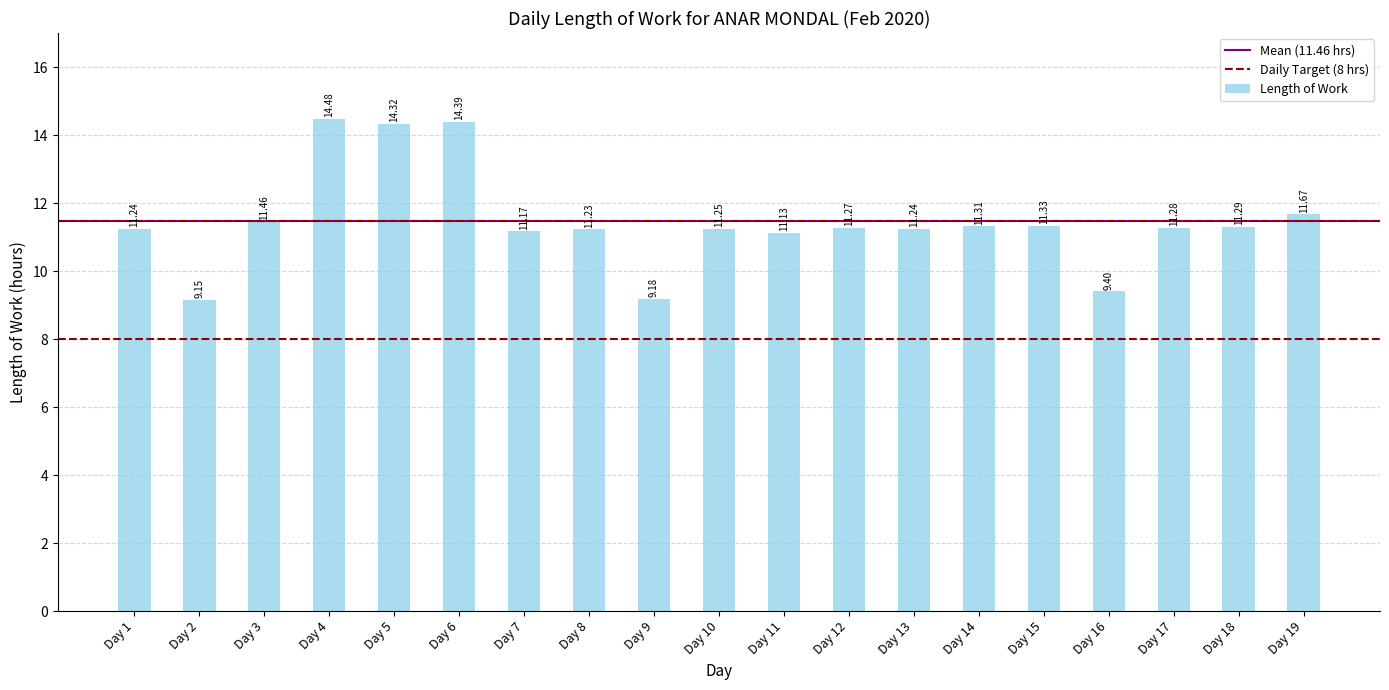

Which has a higher value, Day 4 or Day 10?

Day 4